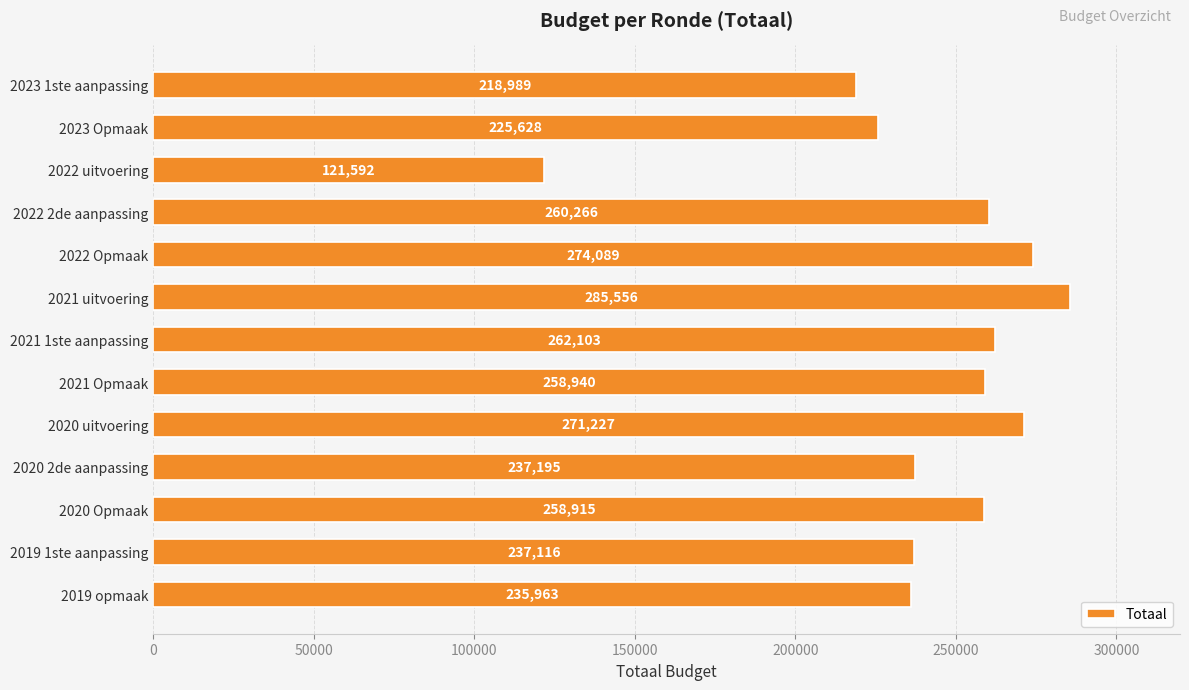

Reading bottom to top, transcribe all the data shown in this chart.

235963	237116	258915	237195	271227	258940	262103	285556	274089	260266	121592	225628	218989